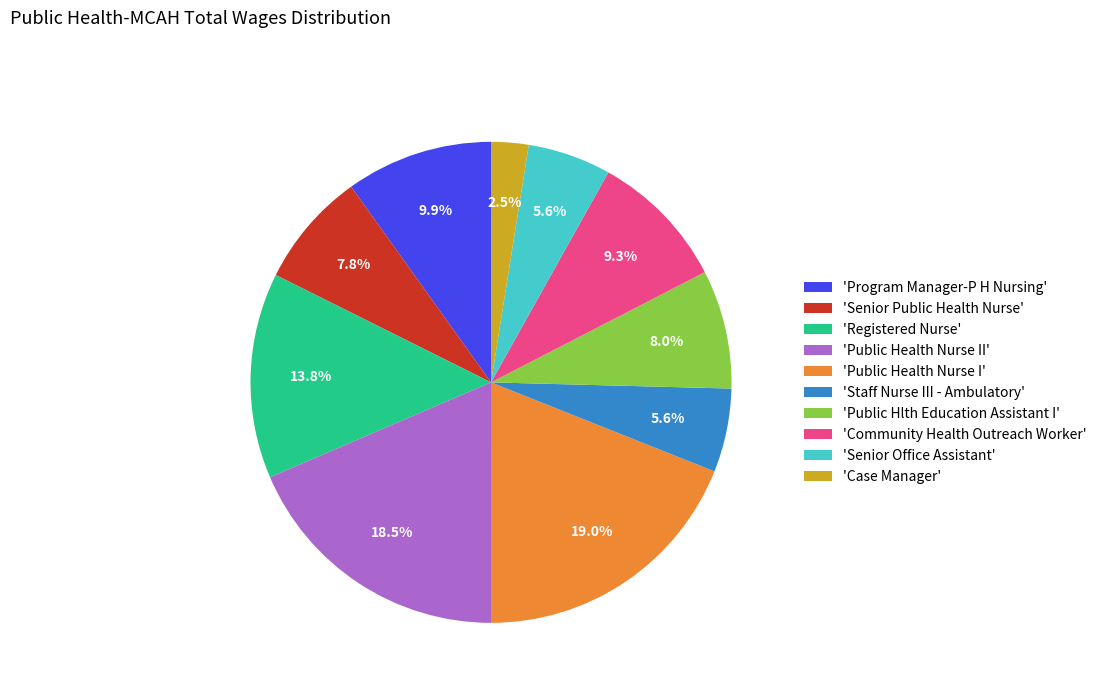

Between 'Senior Public Health Nurse' and 'Community Health Outreach Worker', which is larger?

'Community Health Outreach Worker'